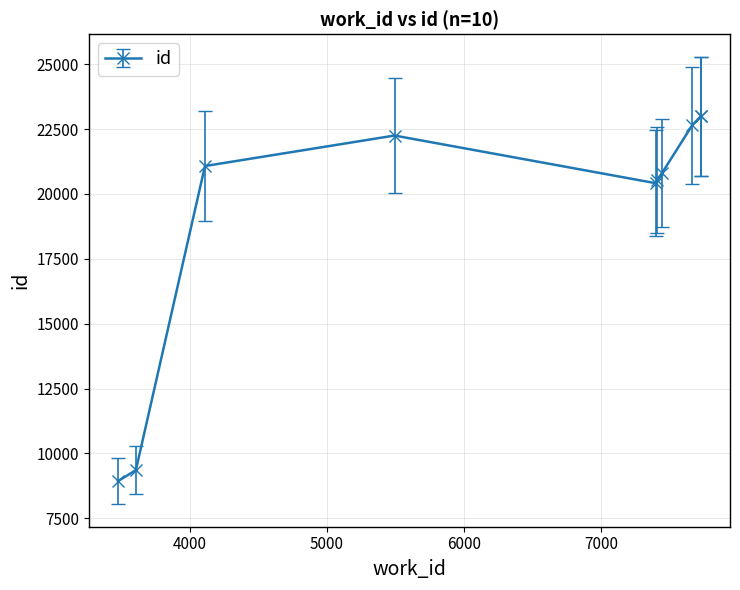

What is the value of the 9th point from the left?

22993